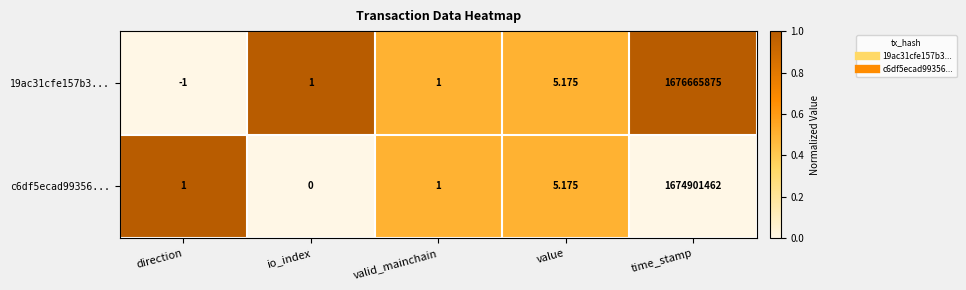

At which category does the chart reach its minimum across all series?

direction